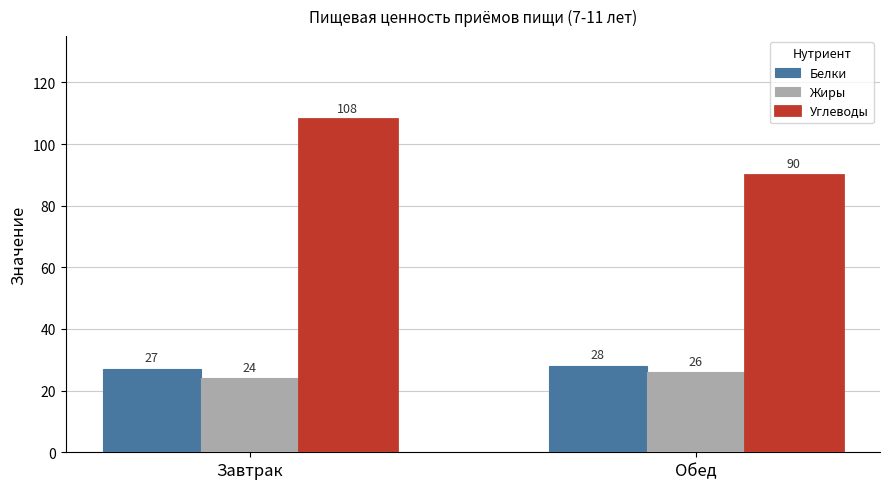

Reading left to right, extract all data points from this chart.

Белки: Завтрак=27	Обед=28
Жиры: Завтрак=24	Обед=26
Углеводы: Завтрак=108	Обед=90